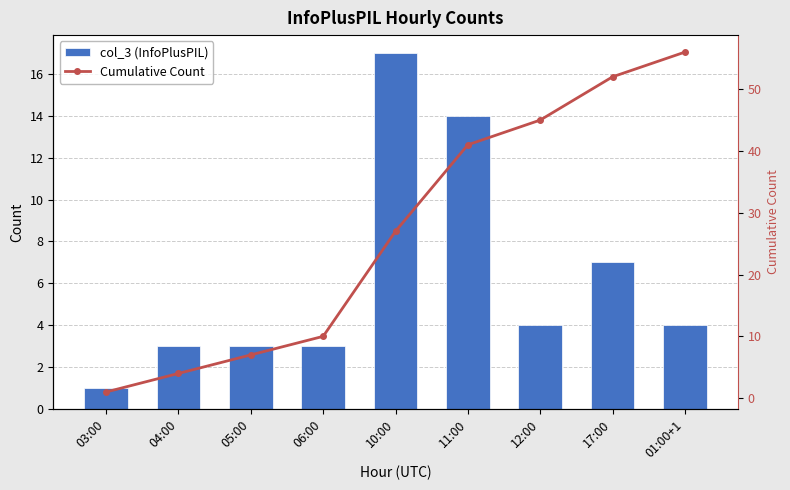

Does the chart contain stacked bars?

No